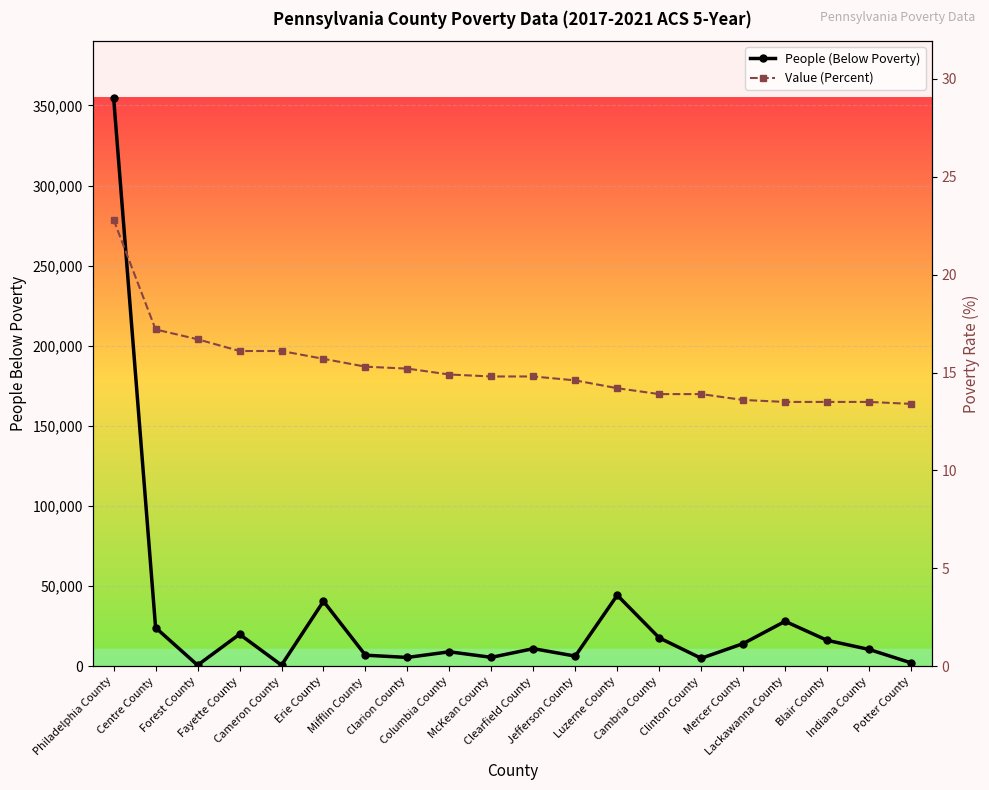

Reading left to right, what are all the values shown in this chart?

People (Below Poverty): Philadelphia County=354643.0	Centre County=24109.0	Forest County=718.0	Fayette County=20012.0	Cameron County=733.0	Erie County=40599.0	Mifflin County=6937.0	Clarion County=5542.0	Columbia County=9068.0	McKean County=5595.0	Clearfield County=11031.0	Jefferson County=6368.0	Luzerne County=44368.0	Cambria County=17760.0	Clinton County=5022.0	Mercer County=14169.0	Lackawanna County=28085.0	Blair County=16225.0	Indiana County=10534.0	Potter County=2167.0
Value (Percent): Philadelphia County=22.8	Centre County=17.2	Forest County=16.7	Fayette County=16.1	Cameron County=16.1	Erie County=15.7	Mifflin County=15.3	Clarion County=15.2	Columbia County=14.9	McKean County=14.8	Clearfield County=14.8	Jefferson County=14.6	Luzerne County=14.2	Cambria County=13.9	Clinton County=13.9	Mercer County=13.6	Lackawanna County=13.5	Blair County=13.5	Indiana County=13.5	Potter County=13.4